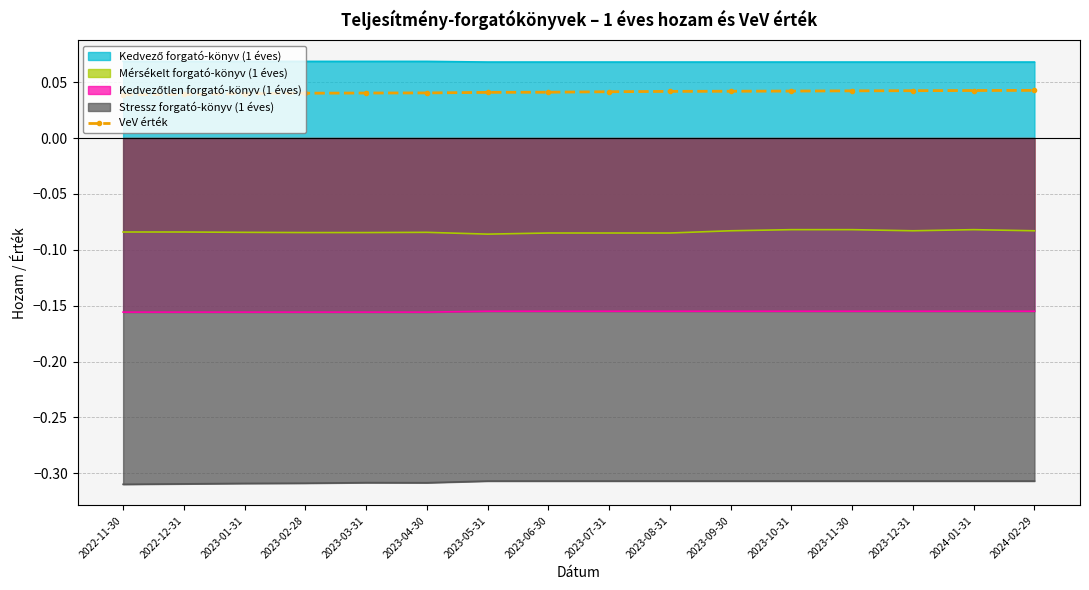

The VeV érték series shows 0.1 at 2023-10-31. True or false?

False